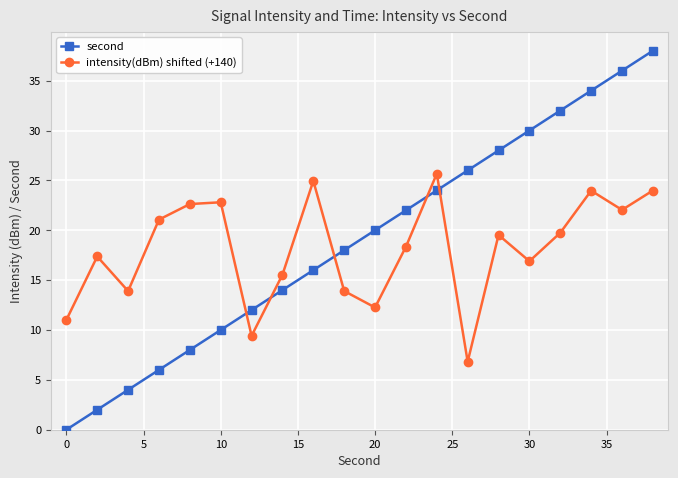

Which series ends up on top after the final intersection of second and intensity(dBm) shifted (+140)?

second